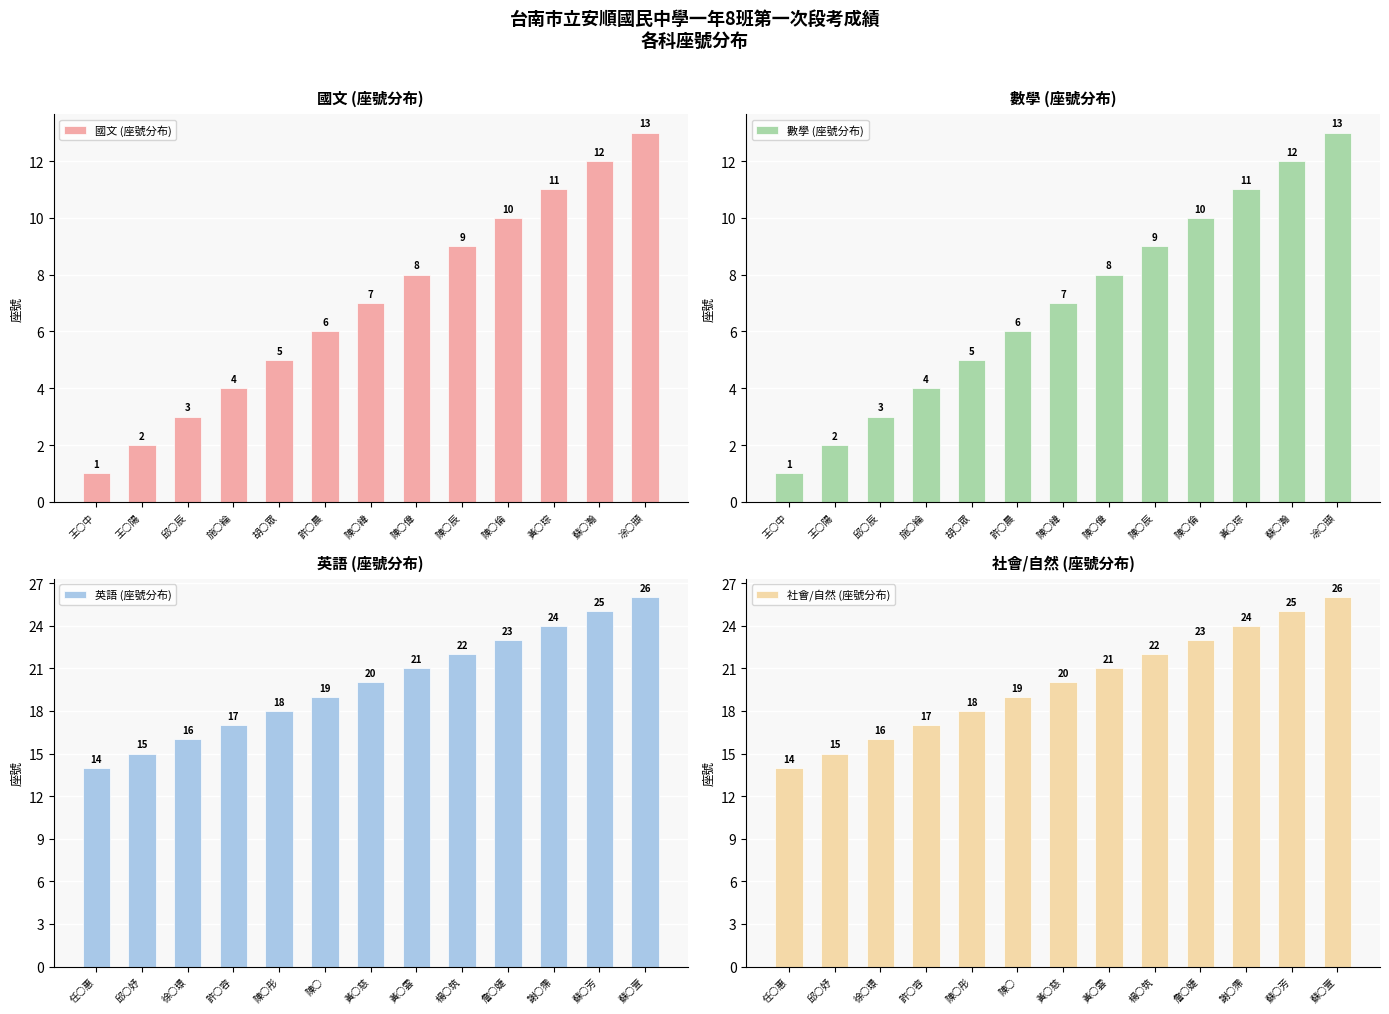

Between 凃○頲 and 陳○辰, which is larger?

凃○頲